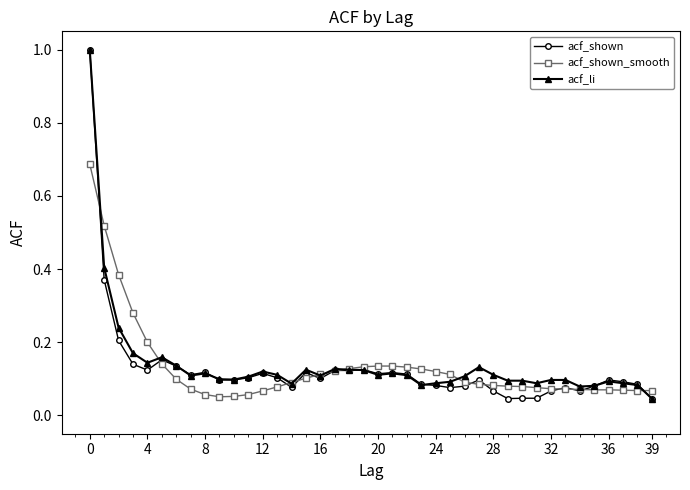

True or false: acf_shown has more than 2 points higher than both neighbors.

True